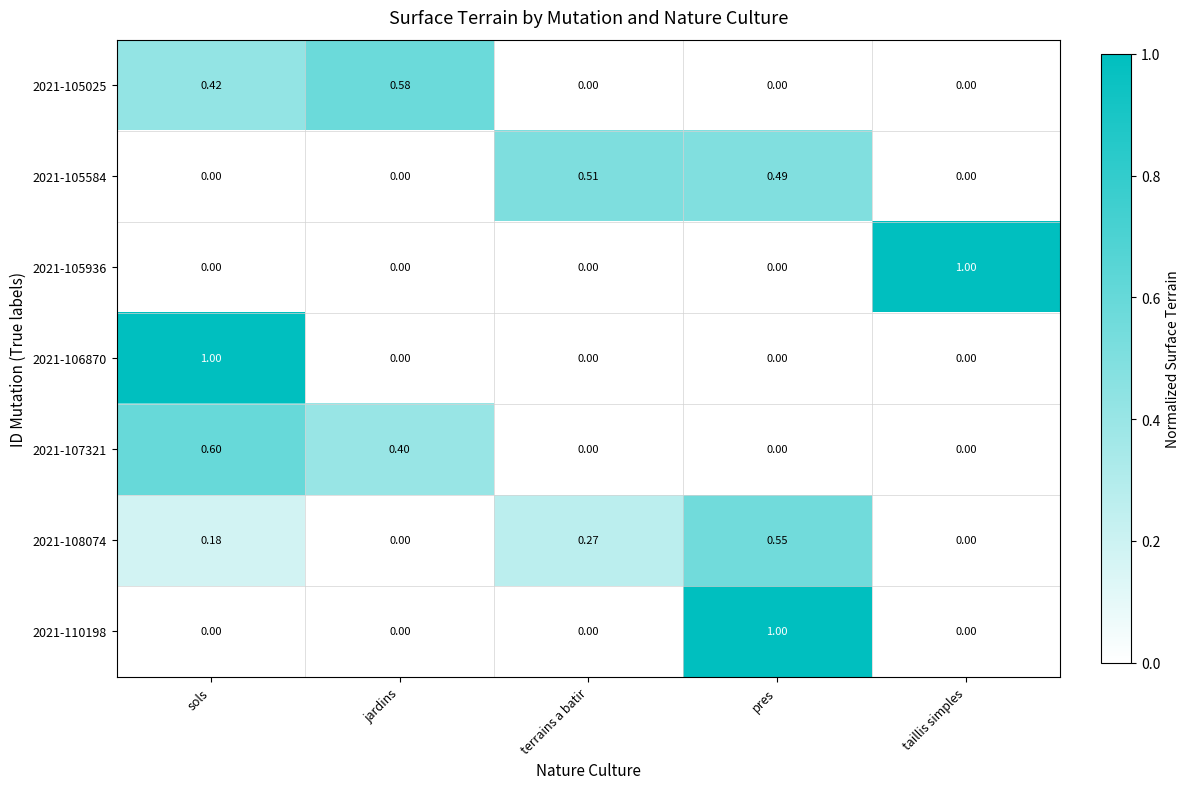

At which category is the sum across all series the highest?

sols